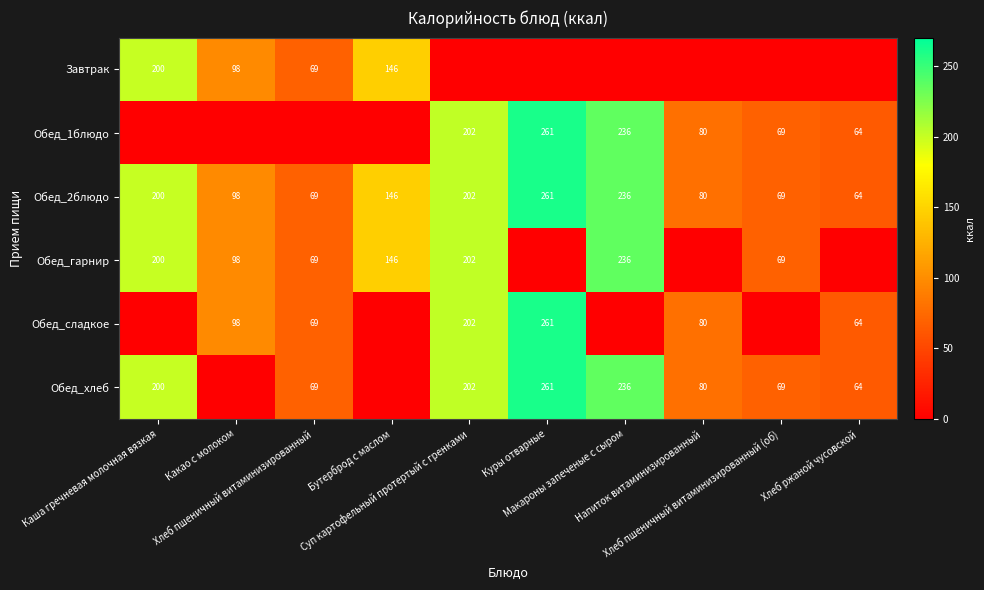

At which category is the sum across all series the highest?

Куры отварные